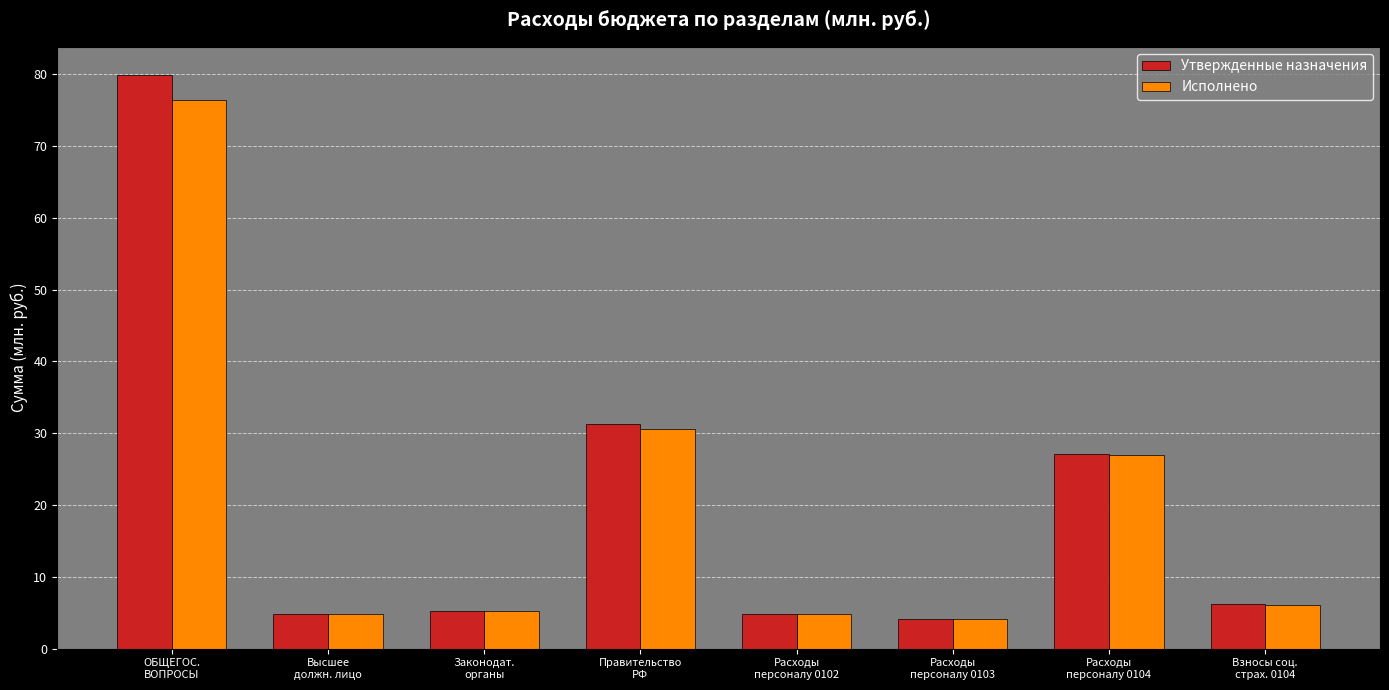

How many series are shown in this chart?

2